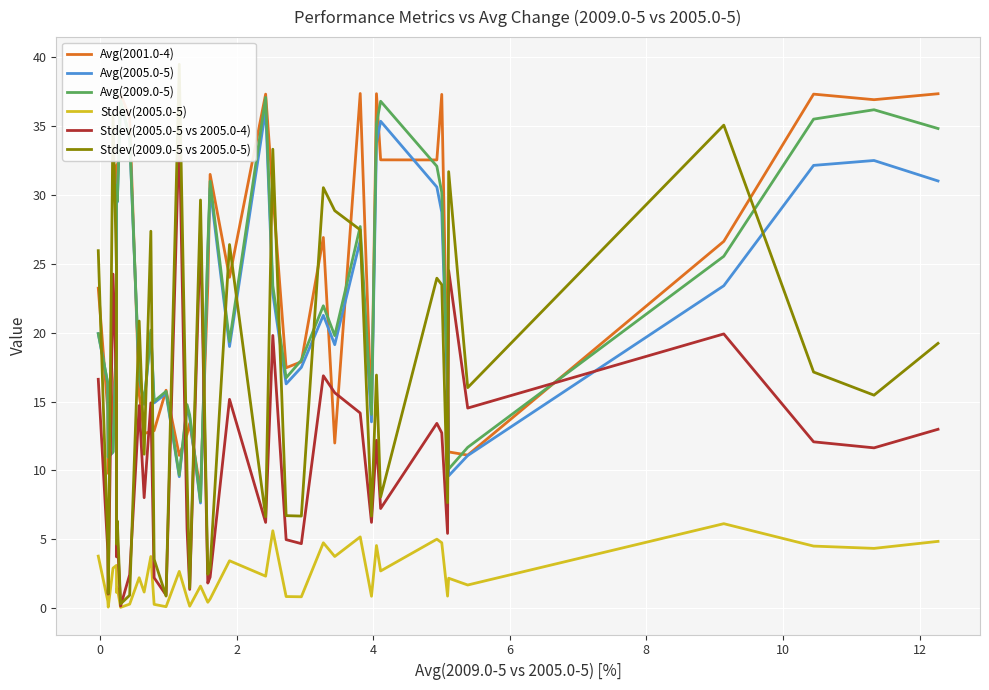

The Stdev(2005.0-5) series shows 0.9 at 26. True or false?

False